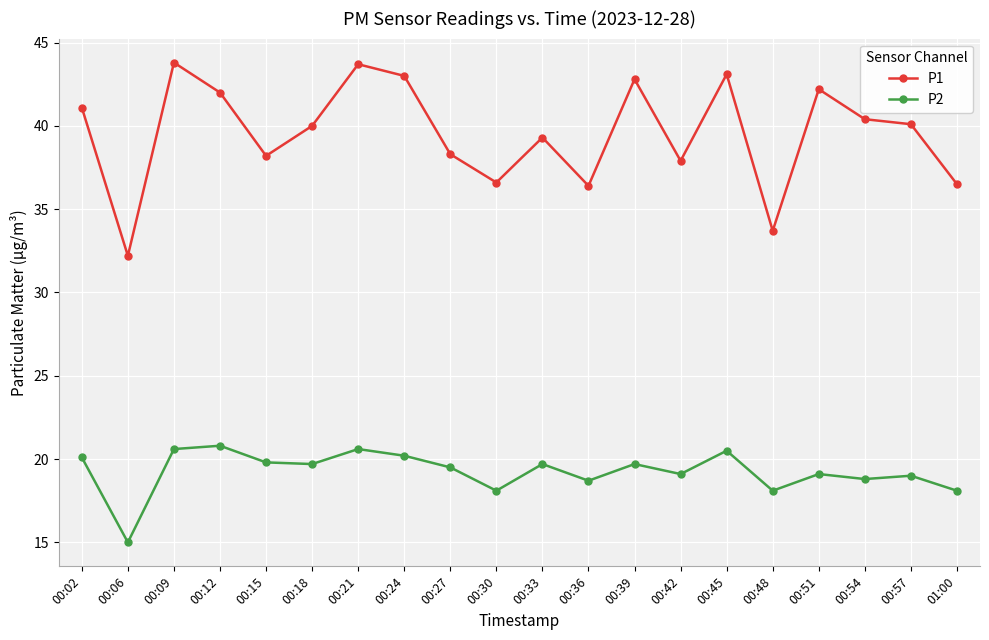

What is the total value across all series at 00:30?

54.7